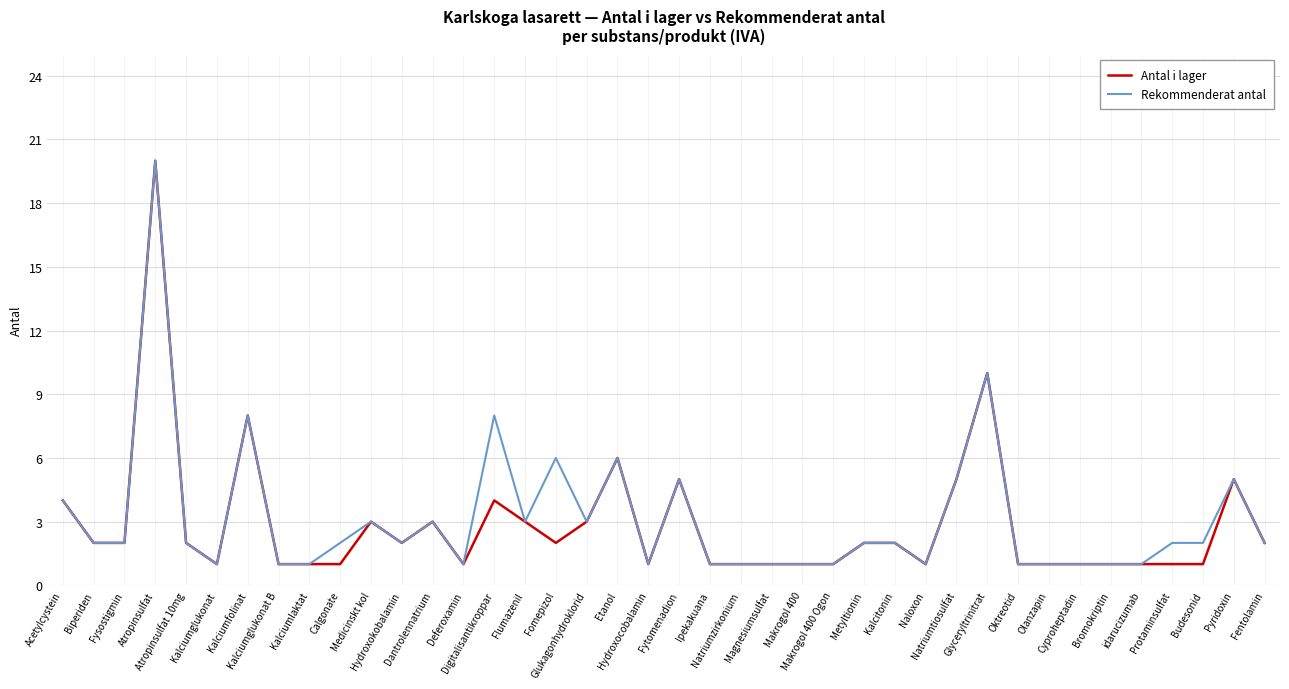

What is the greatest value displayed?

20